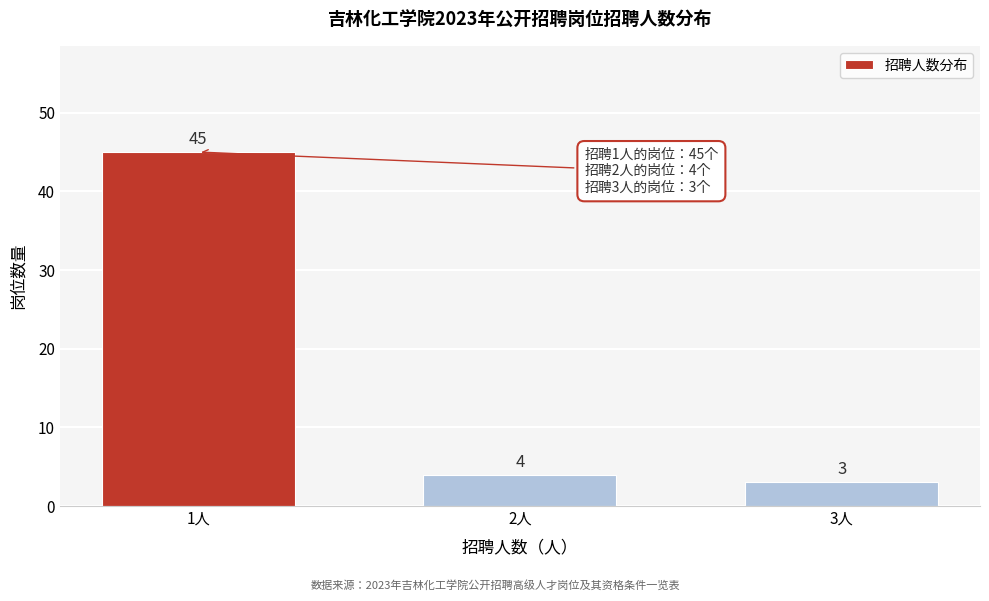

Reading left to right, list all the values displayed in this chart.

45	4	3